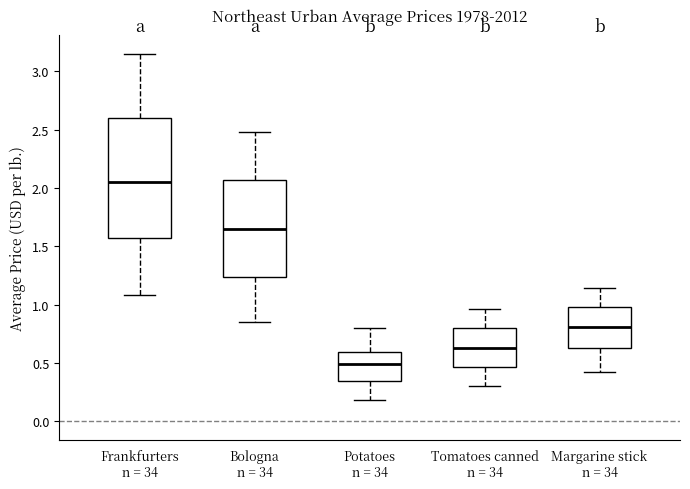

Where does the upper whisker of the box for Bologna n = 34 end on the y-axis? The values are not printed on the chart, so give them approximately, as read against the axis.

2.50